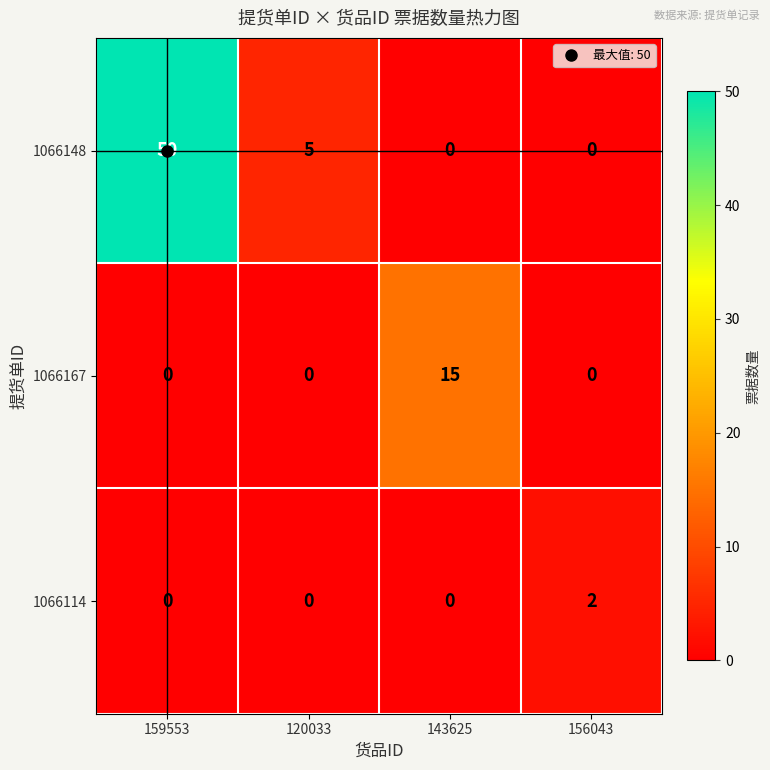

How many 1066114 values are between 0 and 2?

4